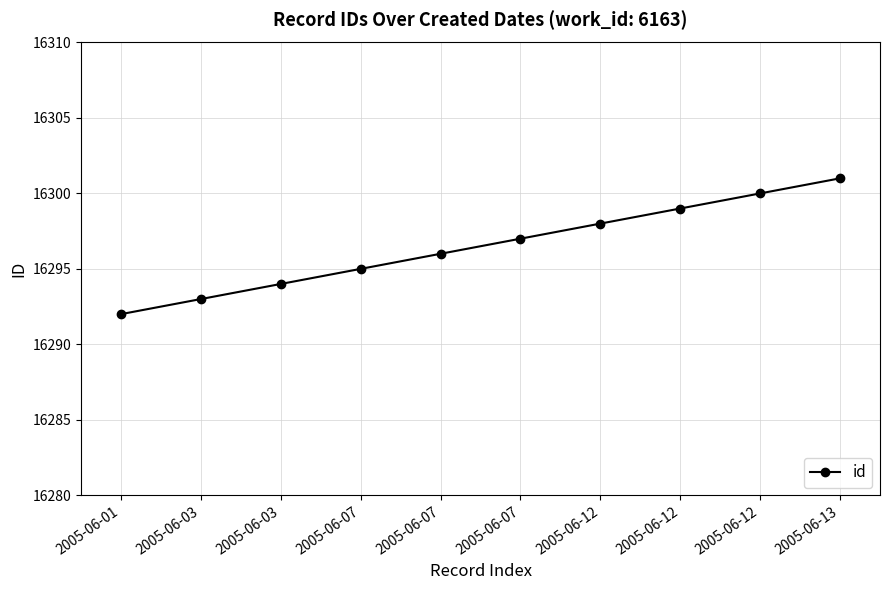

Rank the categories by value from highest to lowest.

2005-06-13, 2005-06-12, 2005-06-12, 2005-06-12, 2005-06-07, 2005-06-07, 2005-06-07, 2005-06-03, 2005-06-03, 2005-06-01